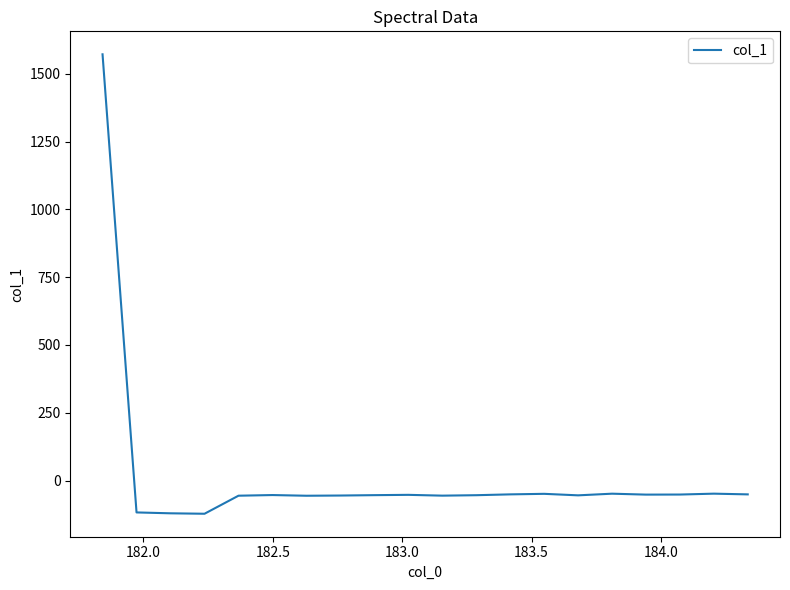

What is the difference between the maximum and minimum values?

1694.8